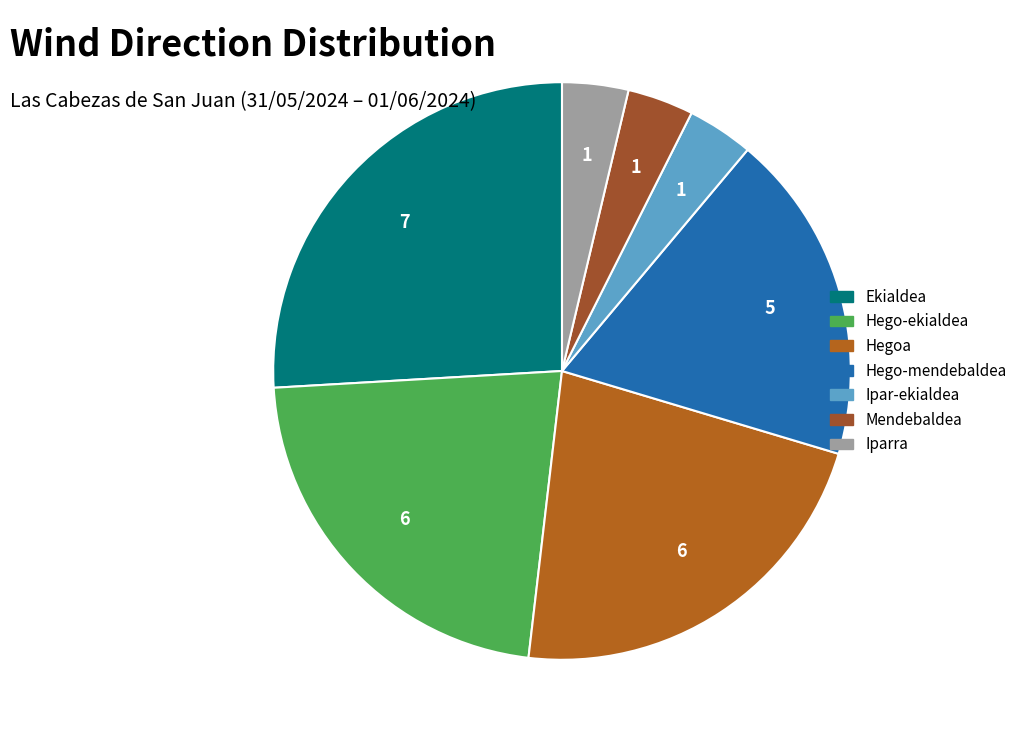

True or false: Iparra accounts for 4% of the total.

True